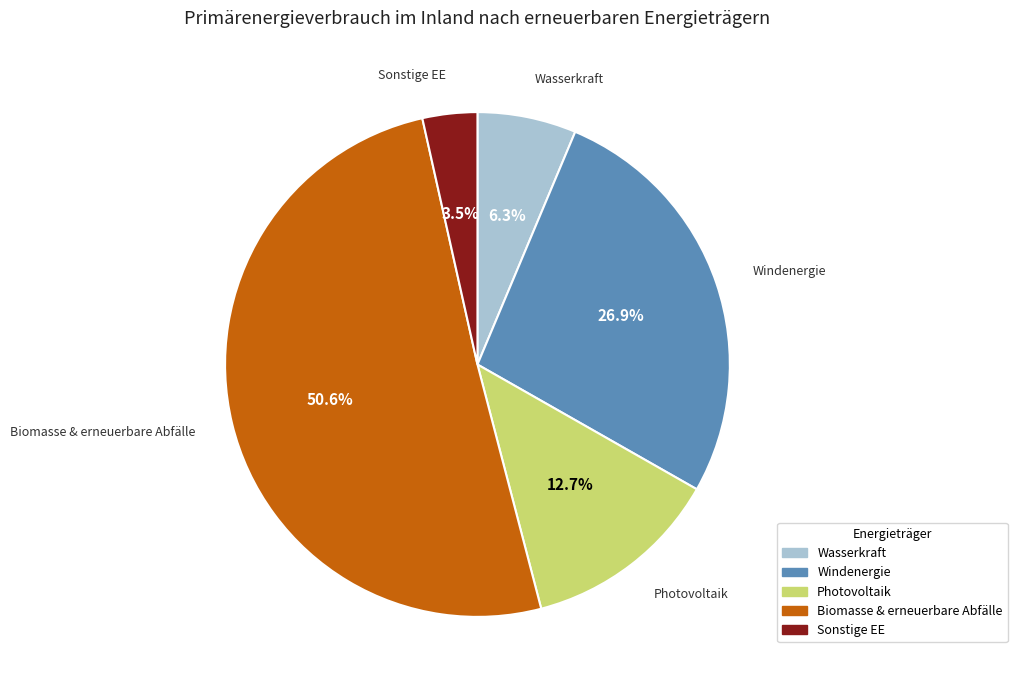

True or false: Biomasse & erneuerbare Abfälle accounts for 62% of the total.

False